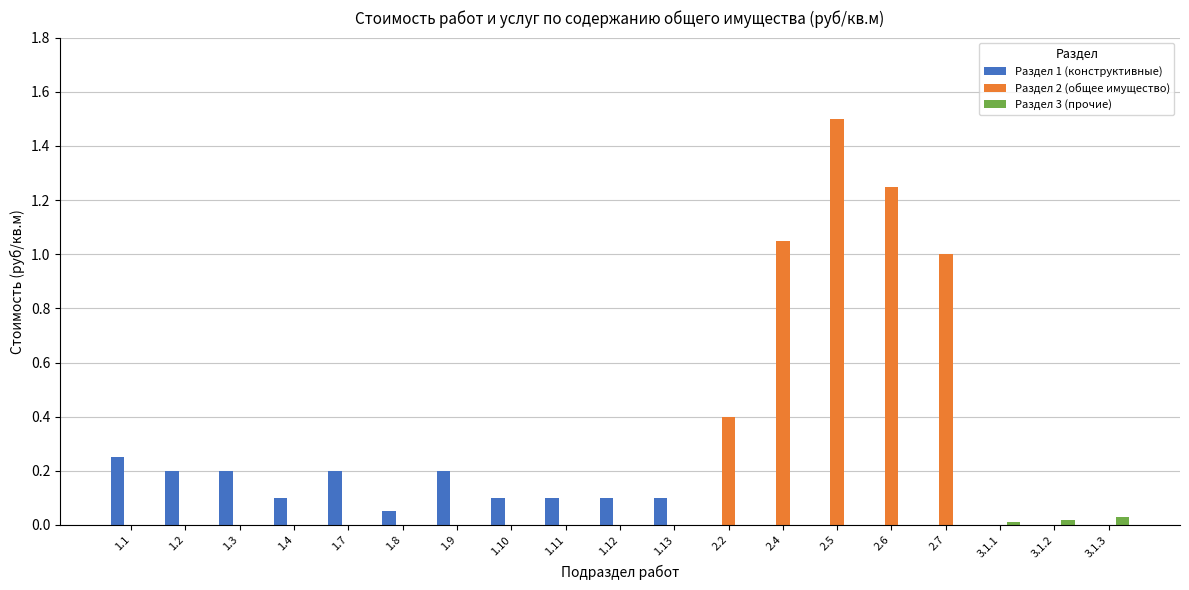

What is the total value across all series at 2.2?

0.4